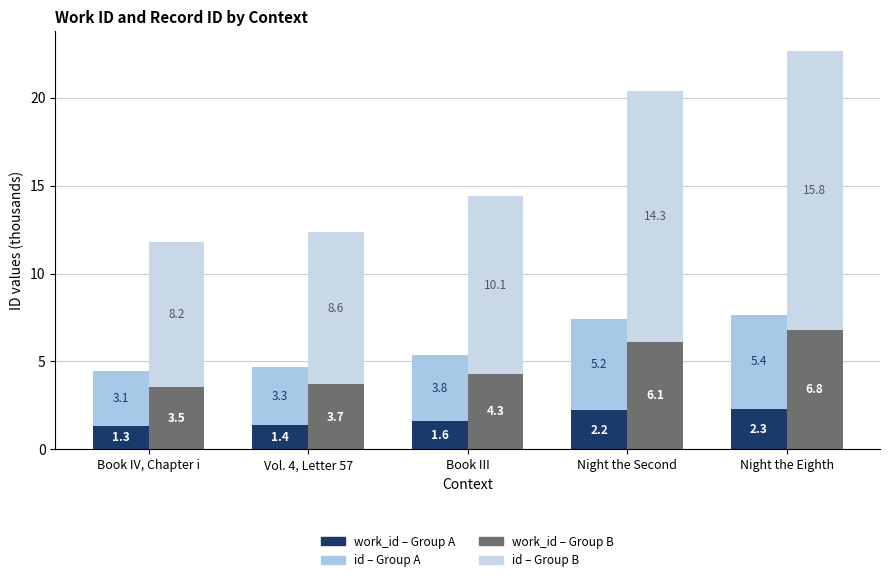

Reading left to right, extract all data points from this chart.

work_id – Group A: Book IV, Chapter i=1.3	Vol. 4, Letter 57=1.4	Book III=1.6	Night the Second=2.2	Night the Eighth=2.3
id – Group A: Book IV, Chapter i=3.1	Vol. 4, Letter 57=3.3	Book III=3.8	Night the Second=5.2	Night the Eighth=5.4
work_id – Group B: Book IV, Chapter i=3.5	Vol. 4, Letter 57=3.7	Book III=4.3	Night the Second=6.1	Night the Eighth=6.8
id – Group B: Book IV, Chapter i=8.2	Vol. 4, Letter 57=8.6	Book III=10.1	Night the Second=14.3	Night the Eighth=15.8